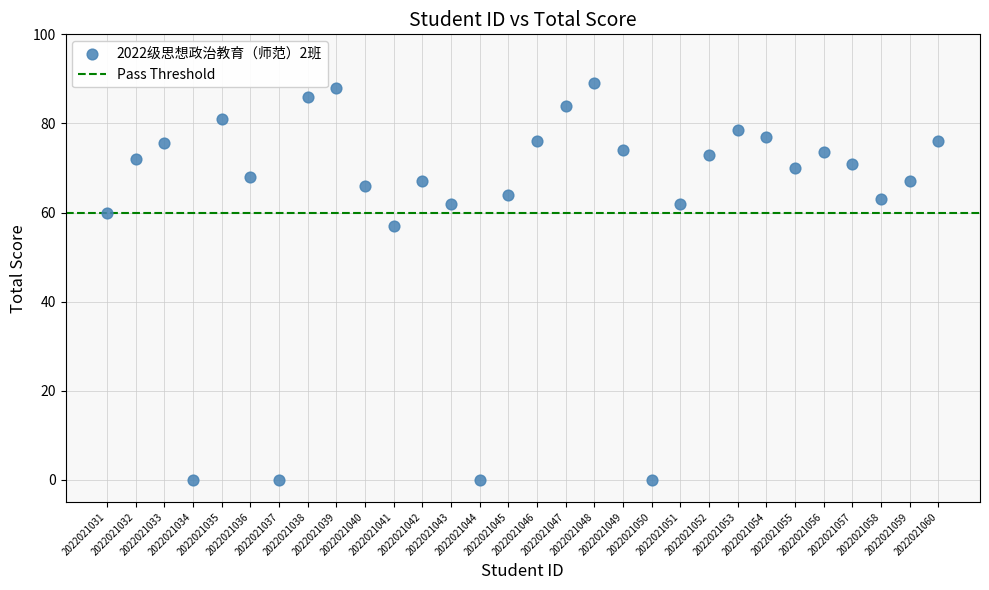

What is the range of Y values (max minus min)?

89.0